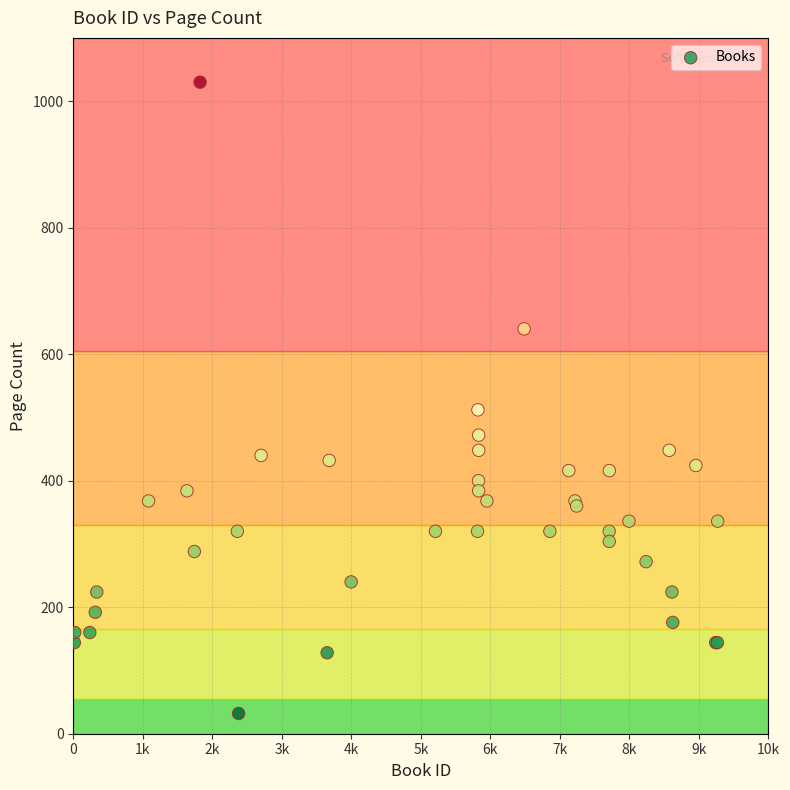

What Y value in the scatter plot is closest to 531?

512